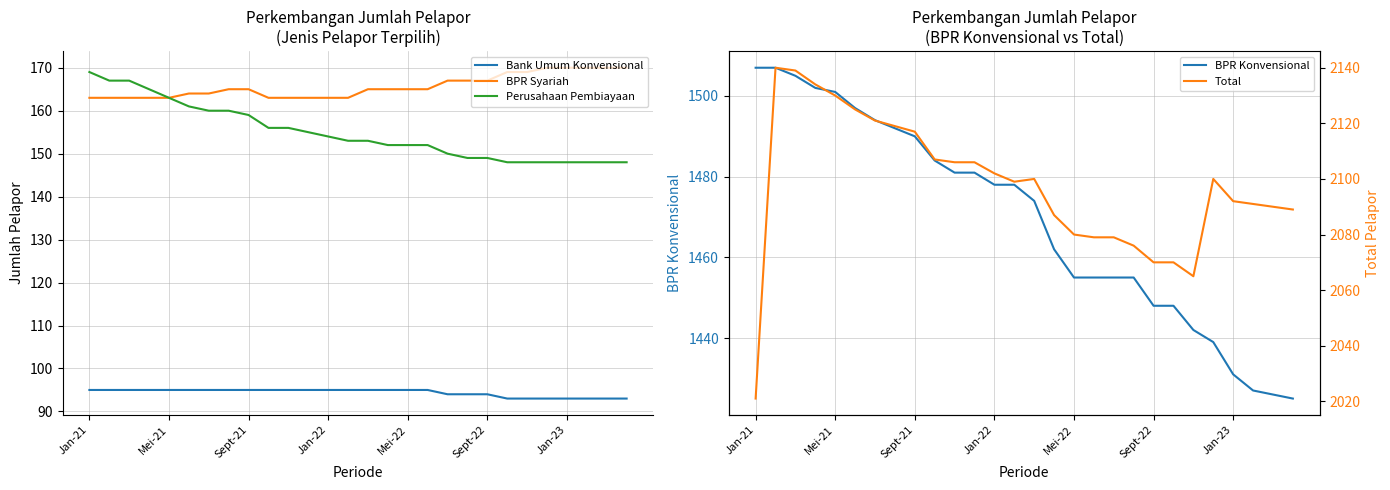

True or false: Perusahaan Pembiayaan and BPR Syariah intersect in this chart.

False